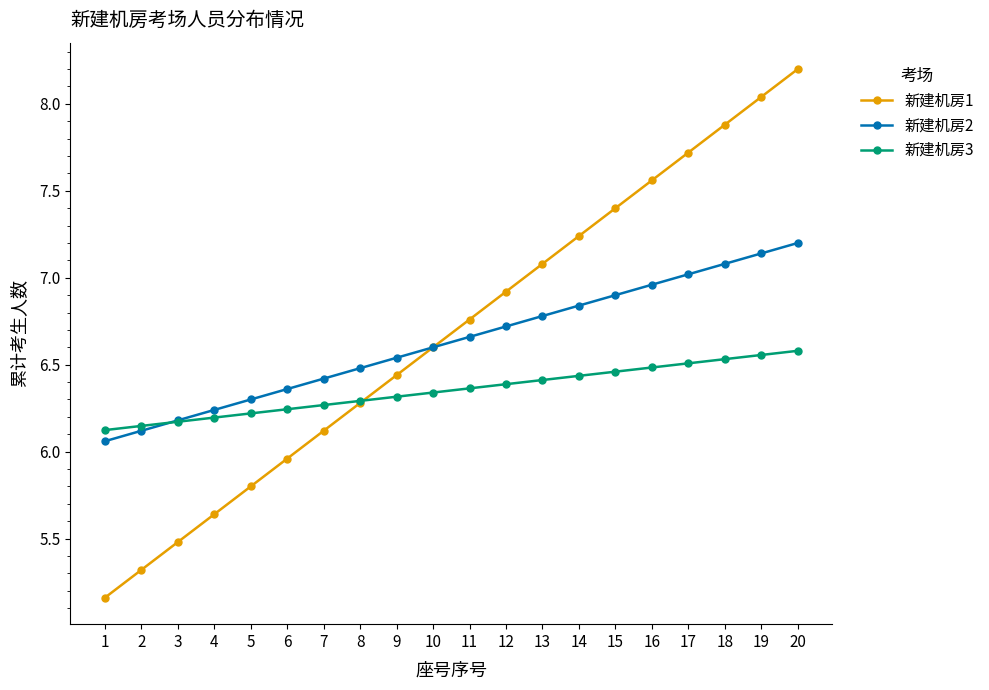

At which label is 新建机房1 closest to 6?

6